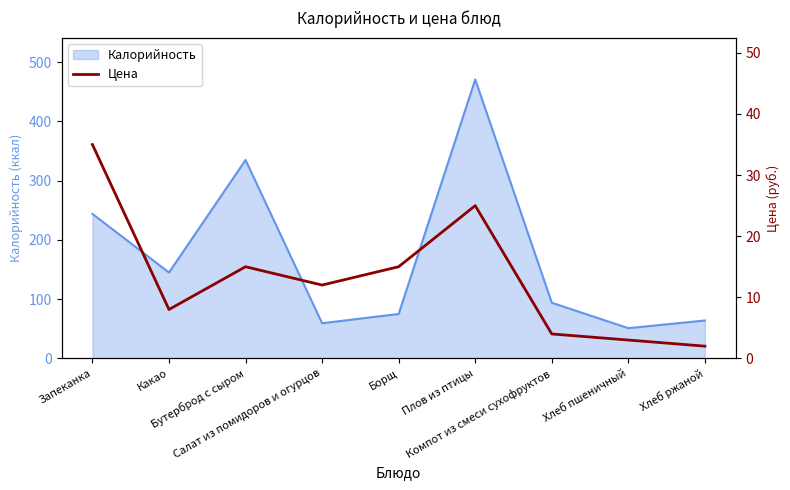

Does the chart have visible grid lines?

No